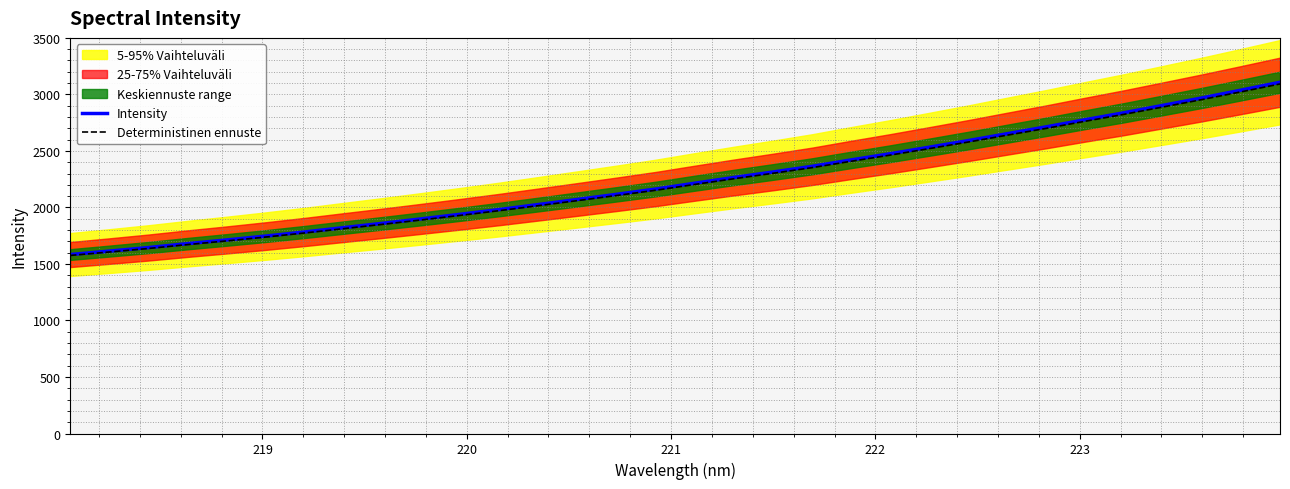

What is the minimum value for Intensity?

1583.3